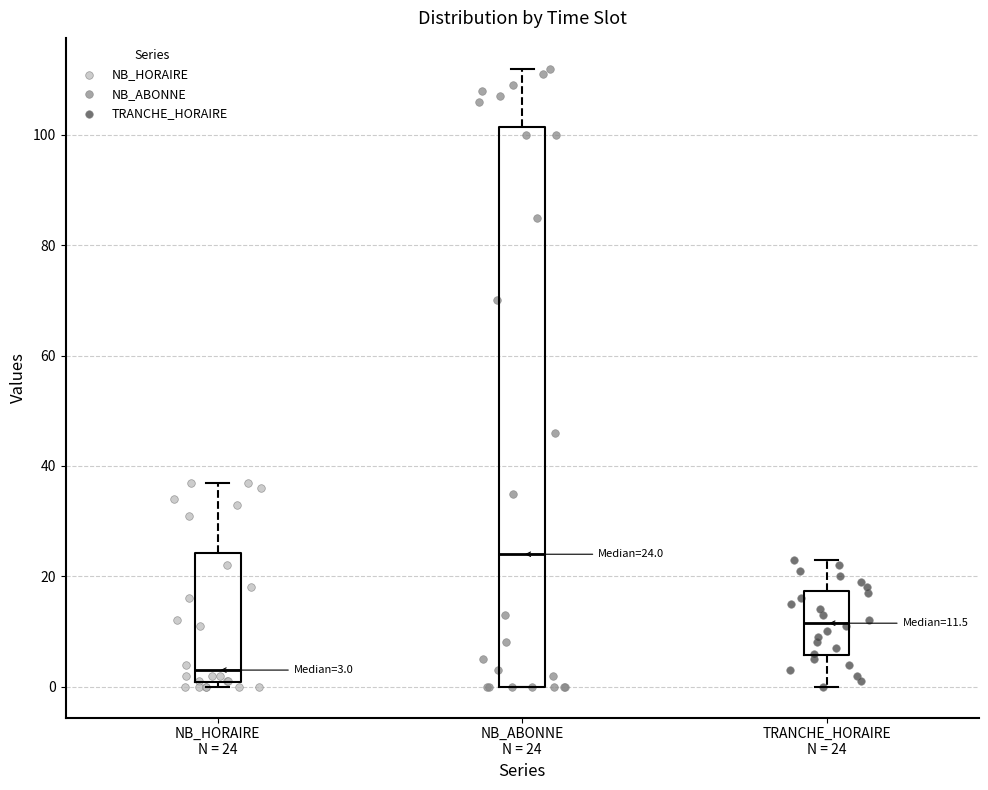

Comparing the boxes themselves (not the whiskers), which one is the tallest?

NB_ABONNE N = 24